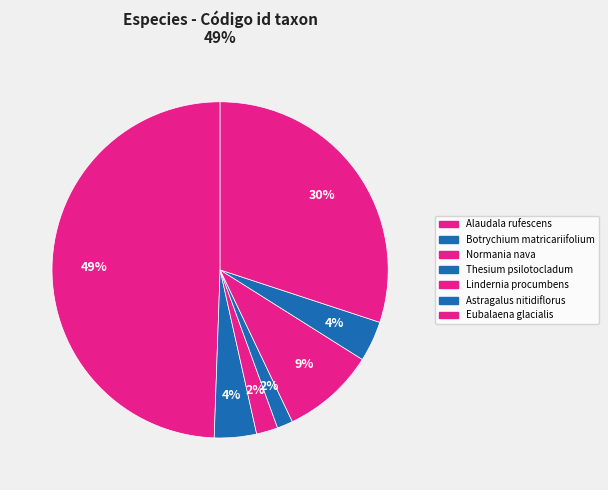

The Alaudala rufescens slice represents 49% of the pie. True or false?

True